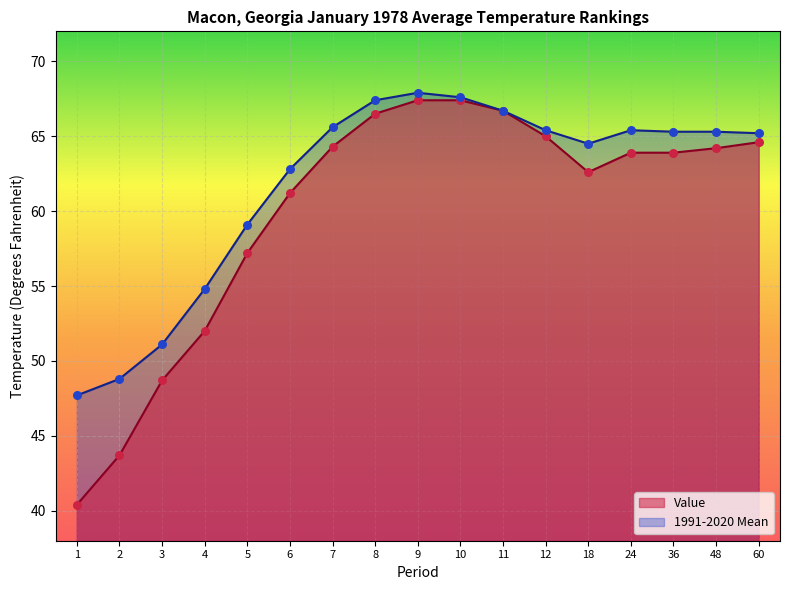

Is the value of 1991-2020 Mean at 2 greater than the value of Value at 36?

No